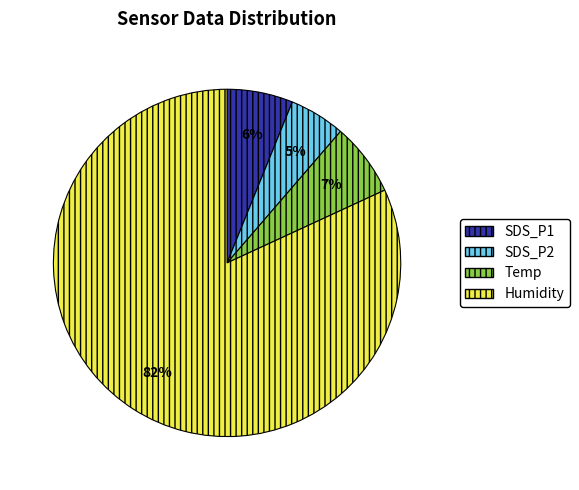

Is the sum of Temp and SDS_P2 greater than half?

No